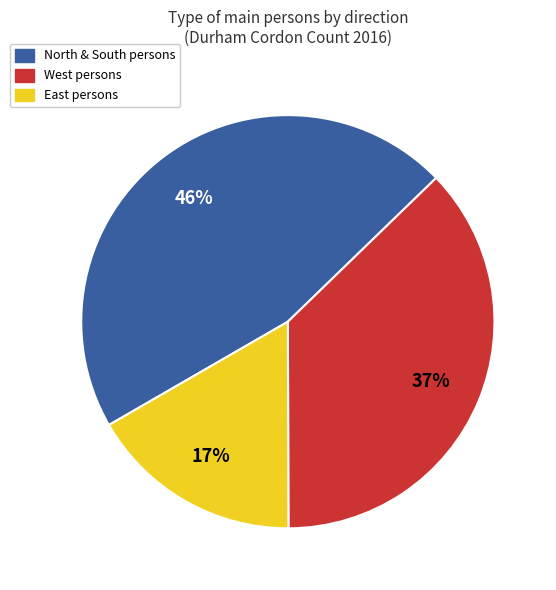

To the nearest percent, what is the average slice percentage?

33%